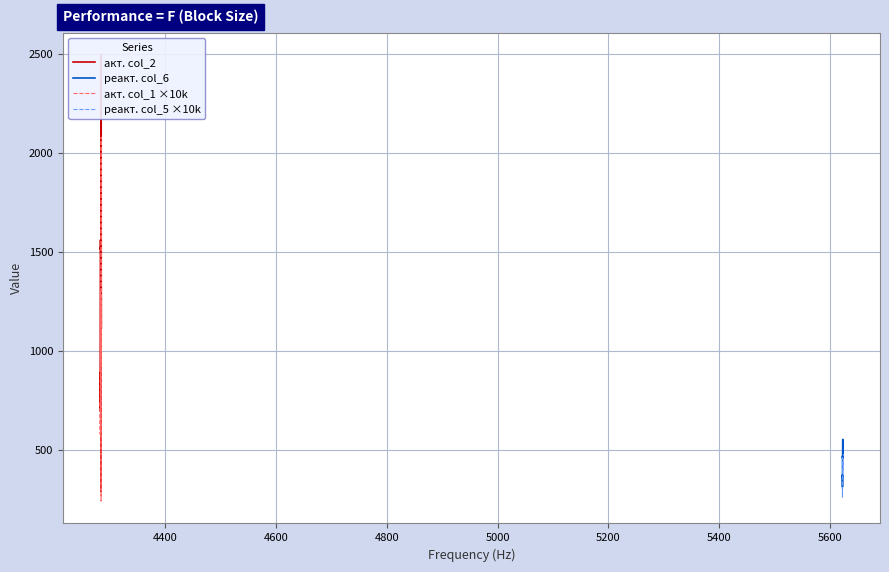

Reading left to right, transcribe all the data shown in this chart.

акт. col_2: 888.0	804.0	756.0	720.0	696.0	756.0	888.0	1044.0	1284.0	1500.0	1560.0	1512.0	1524.0	1512.0	1488.0	1500.0	1488.0	1476.0	1440.0	288.0	2496.0	1380.0	1272.0	1116.0
реакт. col_6: 360.0	372.0	372.0	372.0	348.0	348.0	312.0	336.0	384.0	432.0	468.0	456.0	468.0	468.0	468.0	492.0	516.0	528.0	540.0	552.0	540.0	480.0	492.0	528.0
акт. col_1 ×10k: 740.0	670.0	630.0	600.0	580.0	630.0	740.0	870.0	1070.0	1250.0	1300.0	1260.0	1270.0	1260.0	1240.0	1250.0	1240.0	1230.0	1200.0	240.0	2080.0	1150.0	1060.0	930.0
реакт. col_5 ×10k: 300.0	310.0	310.0	310.0	290.0	290.0	260.0	280.0	320.0	360.0	390.0	380.0	390.0	390.0	390.0	410.0	430.0	440.0	450.0	460.0	450.0	400.0	410.0	440.0